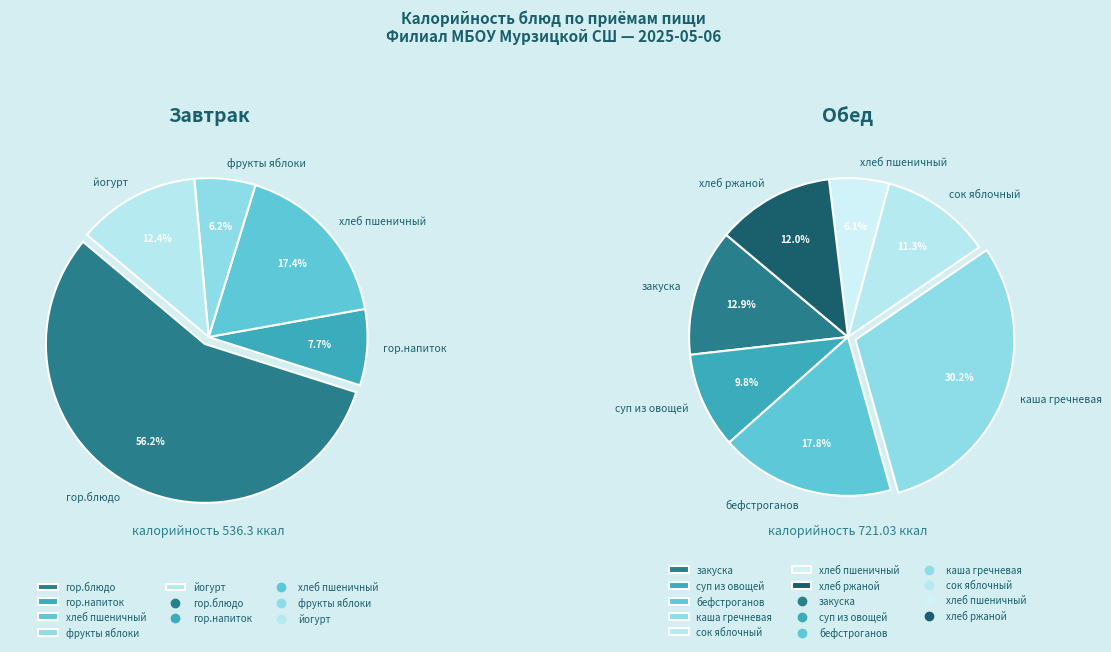

Which category has the smallest portion of the pie?

Завтрак (фрукты яблоки)